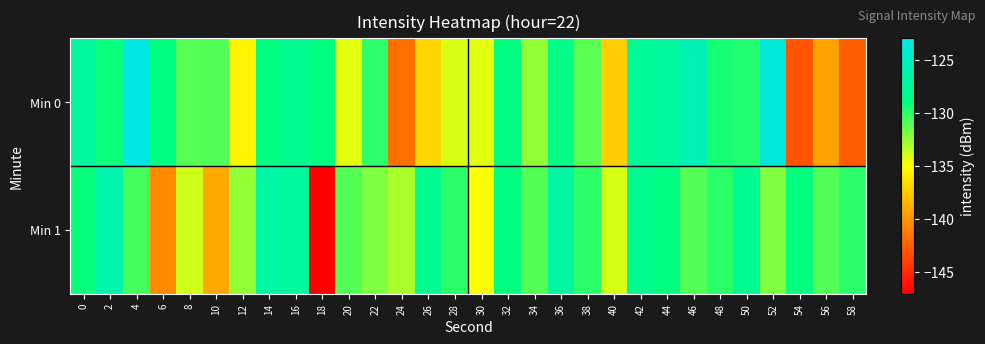

Rank the series by their maximum value, from highest to lowest.

Min 0, Min 1